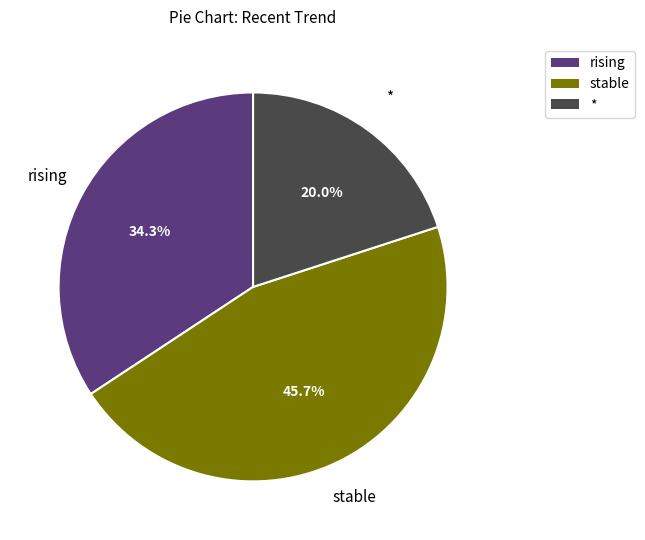

Between rising and stable, which is larger?

stable